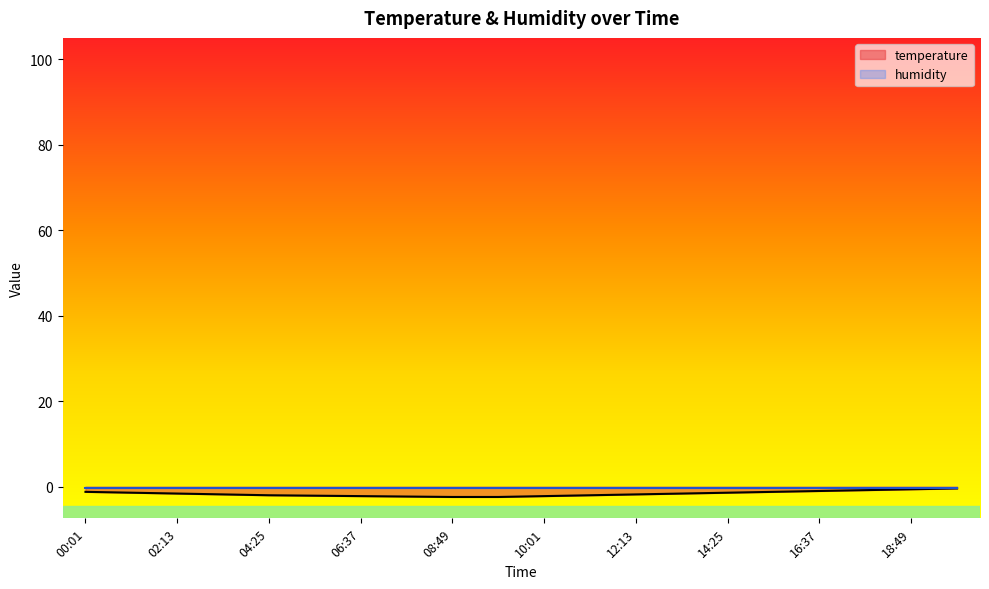

Where is the data nearest to the value -1?

16:37